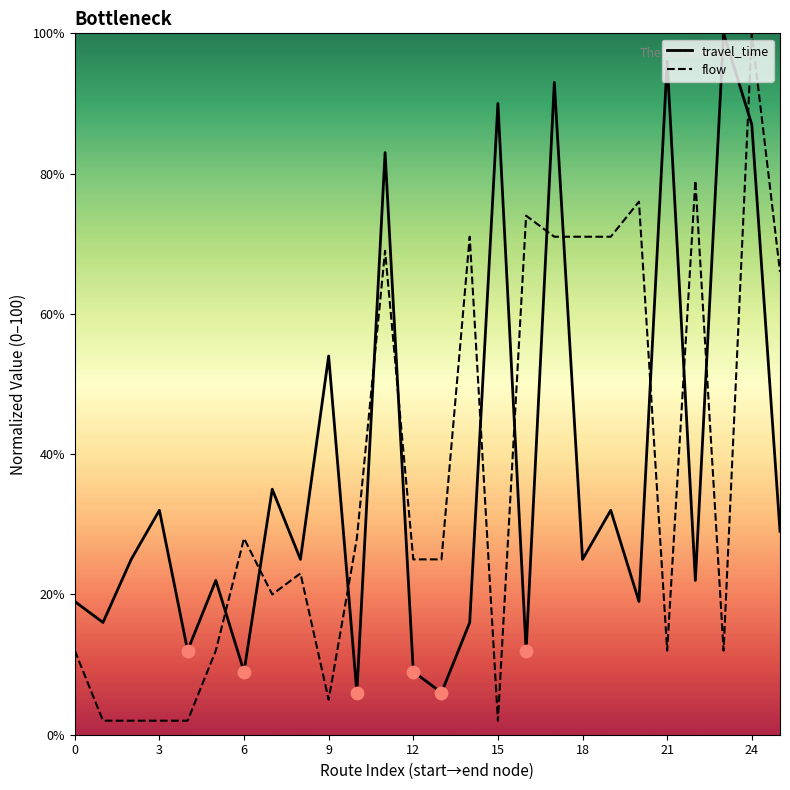

What is the total value across all series at 22?

101